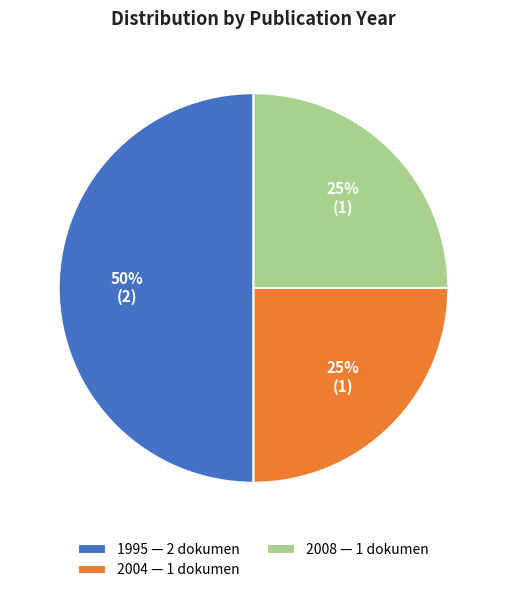

To the nearest percent, what is the difference between the largest and smallest slice percentages?

25%